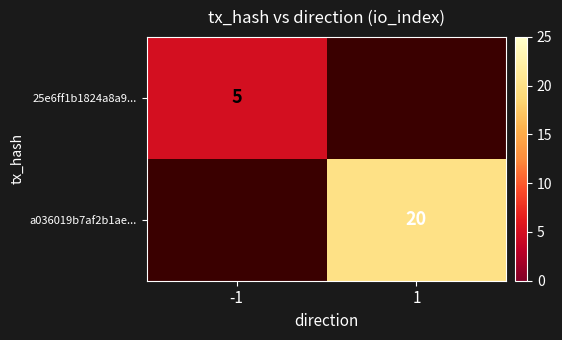

Is it true that a036019b7af2b1ae... equals 20 at 1?

True